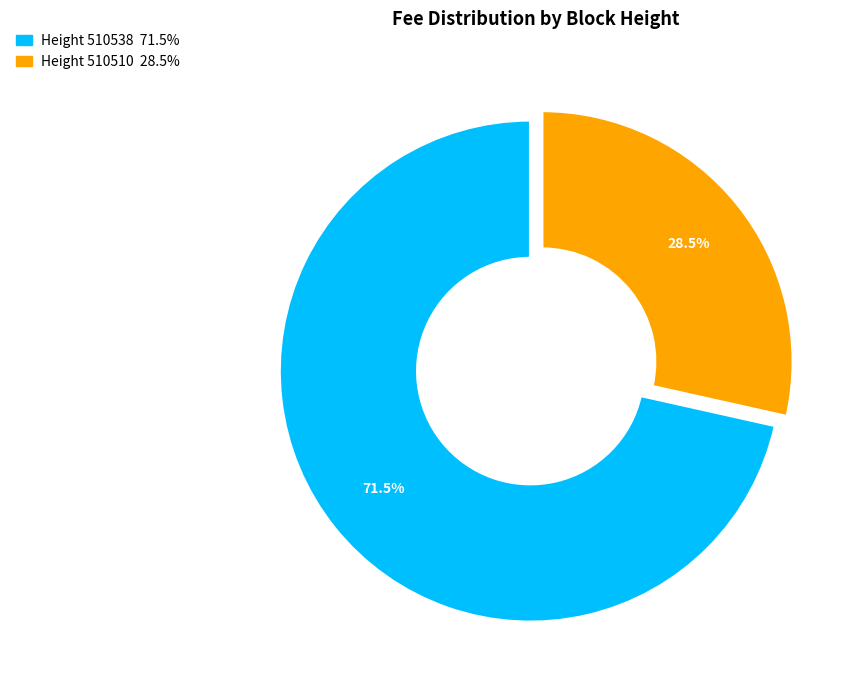

Is there a majority slice in this chart?

Yes